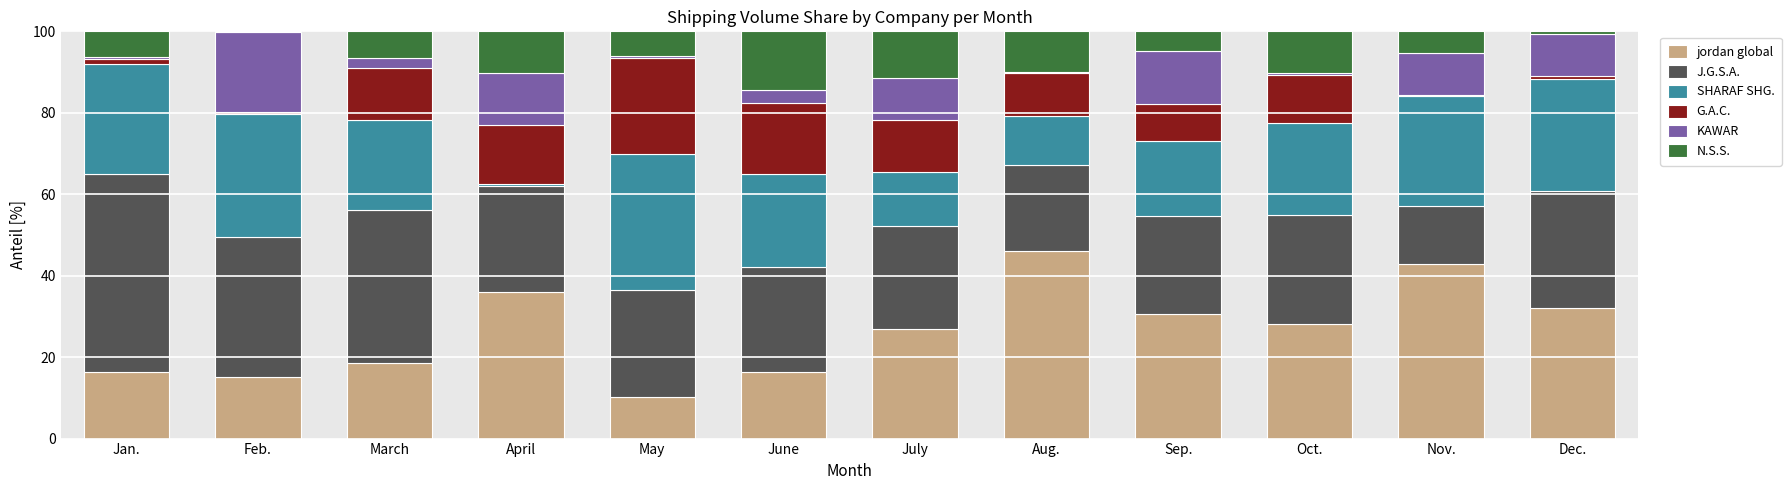

What is the highest value of the jordan global series?

46.0